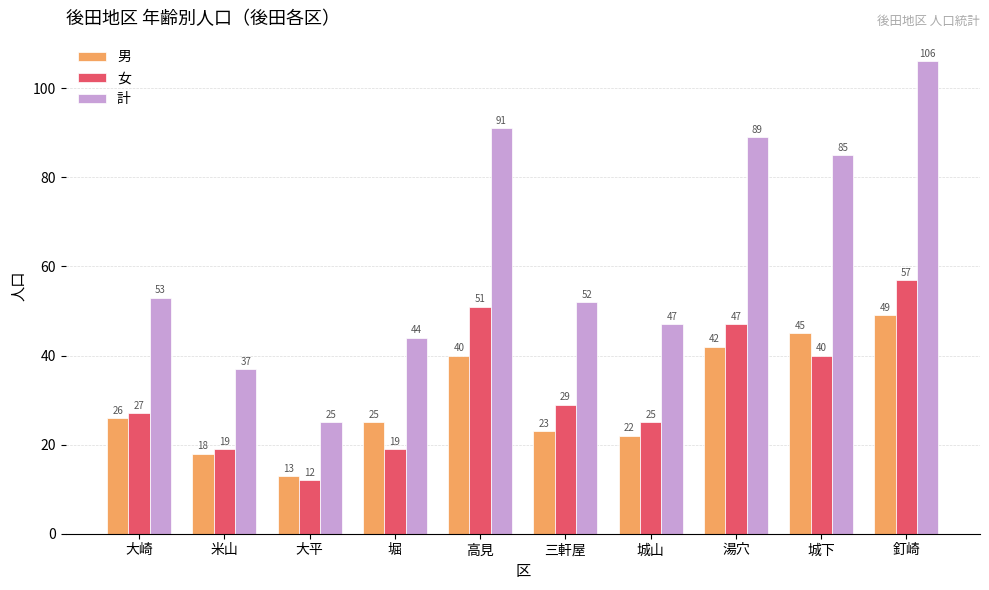

Reading left to right, transcribe all the data shown in this chart.

男: 26	18	13	25	40	23	22	42	45	49
女: 27	19	12	19	51	29	25	47	40	57
計: 53	37	25	44	91	52	47	89	85	106